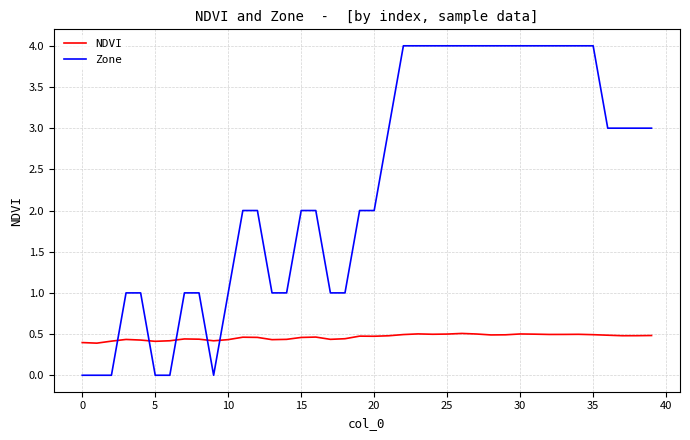

What is the maximum value shown in the chart?

4.0